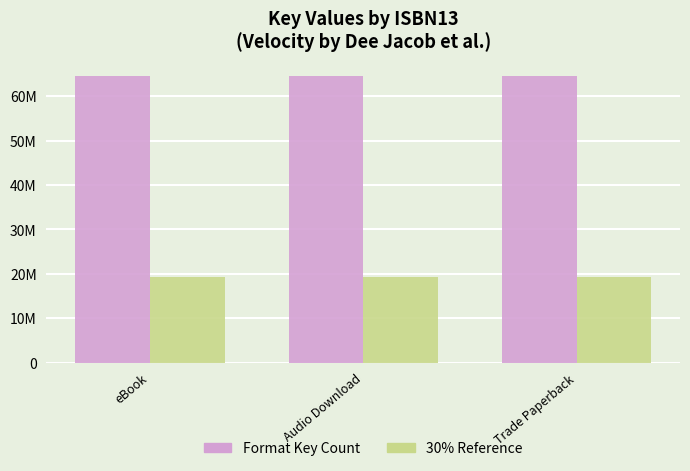

What is the difference between the highest and lowest values at eBook?

45233342.7